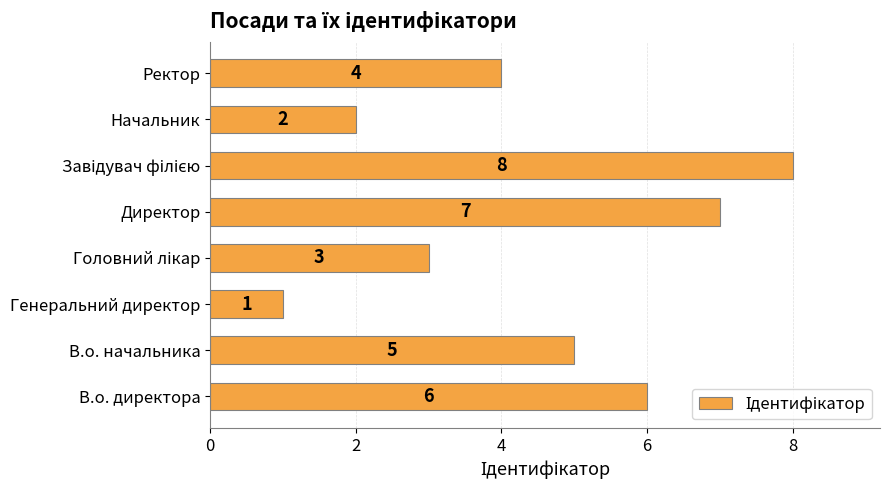

What value does the data have at Ректор?

4